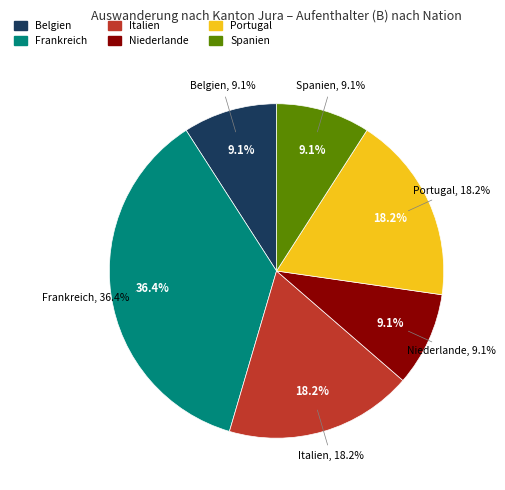

Which category has the smallest portion of the pie?

Belgien